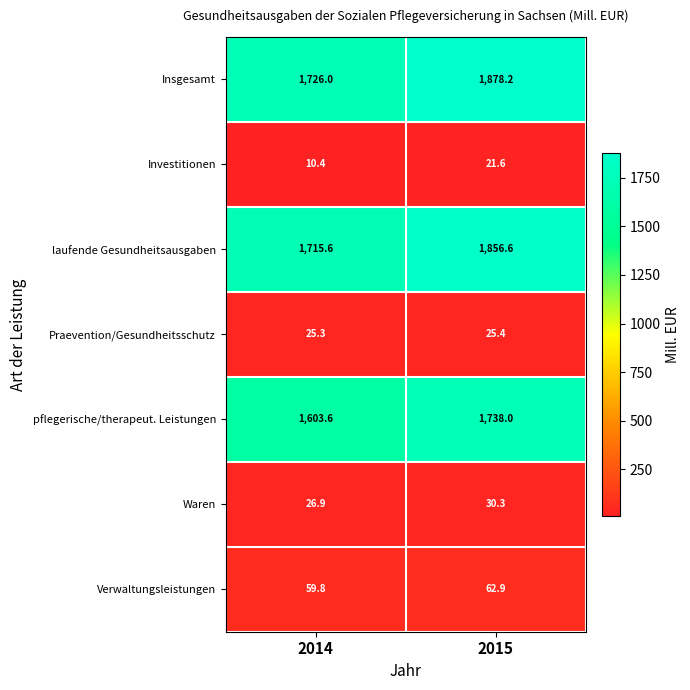

Is it true that laufende Gesundheitsausgaben equals 1715.6 at 2014?

True